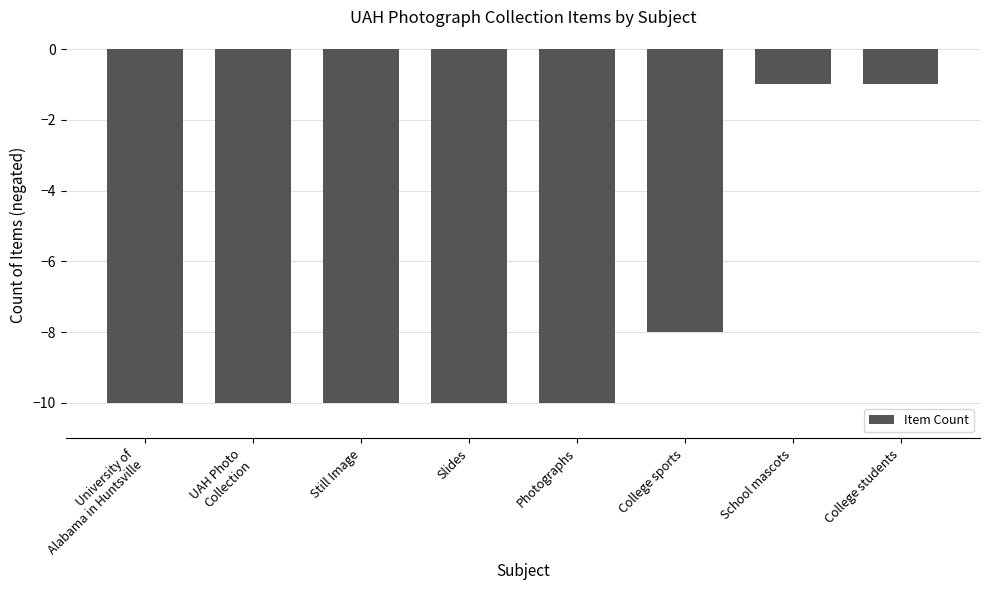

Reading left to right, what are all the values shown in this chart?

-10	-10	-10	-10	-10	-8	-1	-1